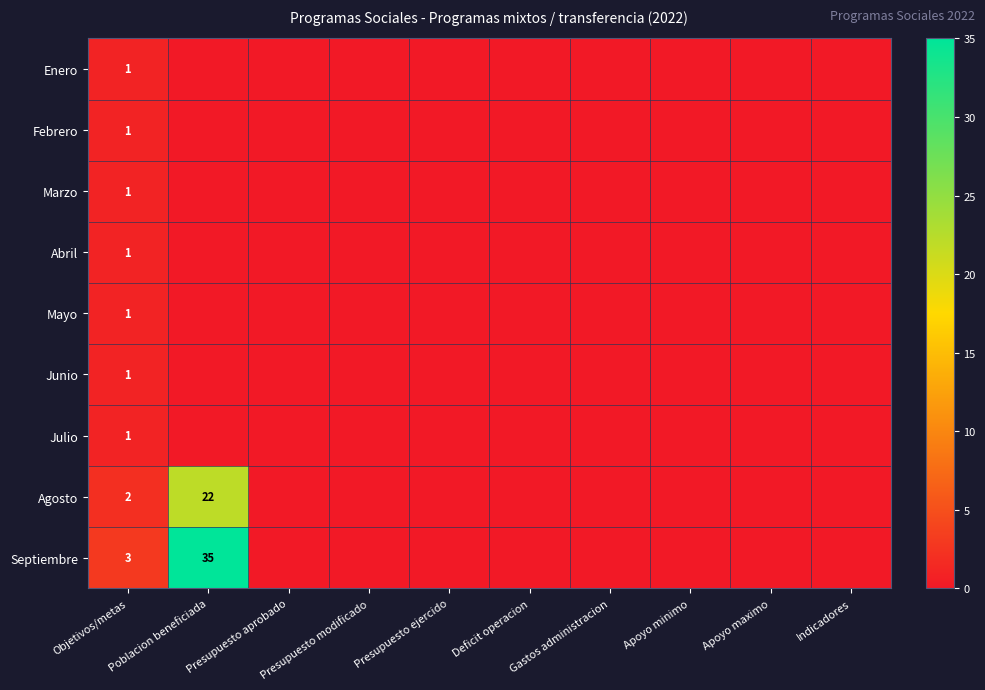

At which category is the sum across all series the highest?

Poblacion beneficiada